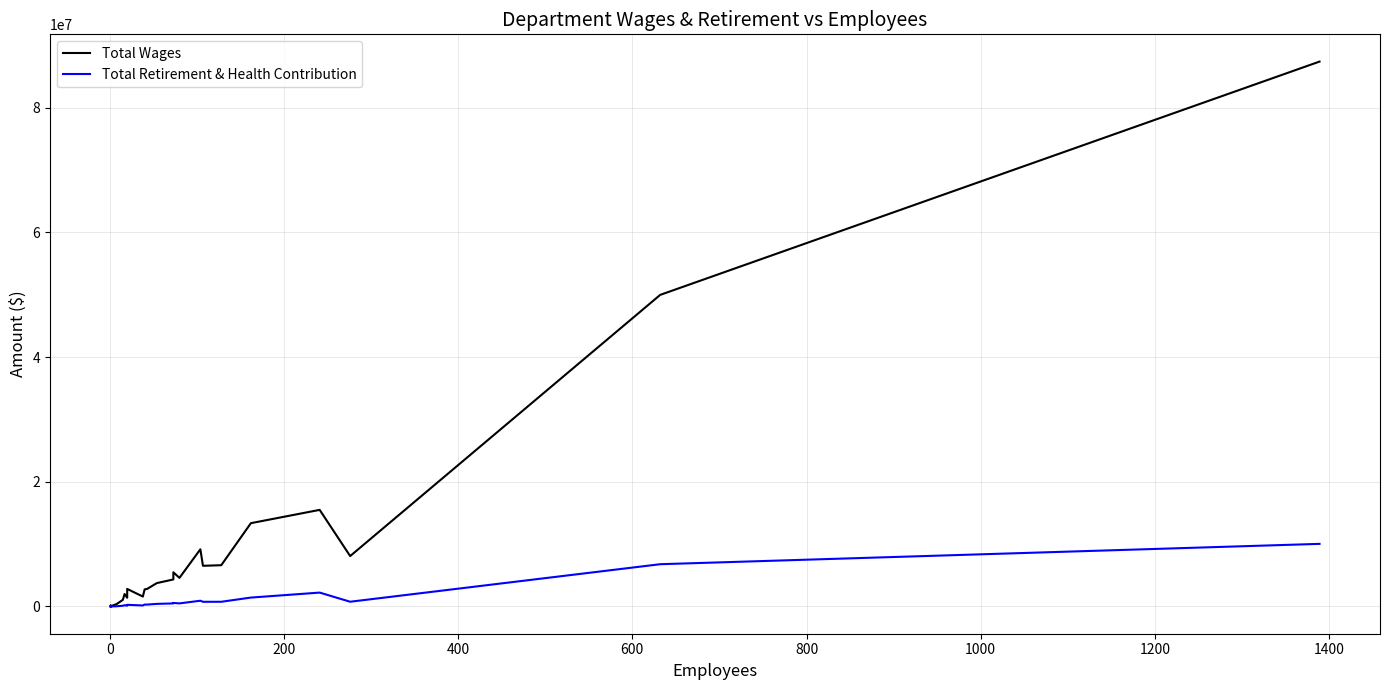

What is the value of the Total Wages point at the 22nd from the left?

49971054